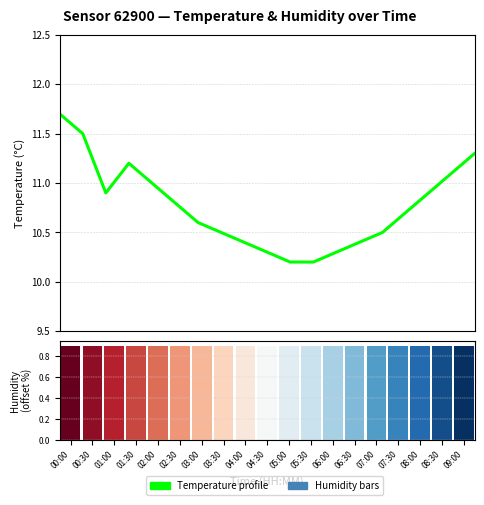

At which label does Temperature profile reach its minimum?

05:00